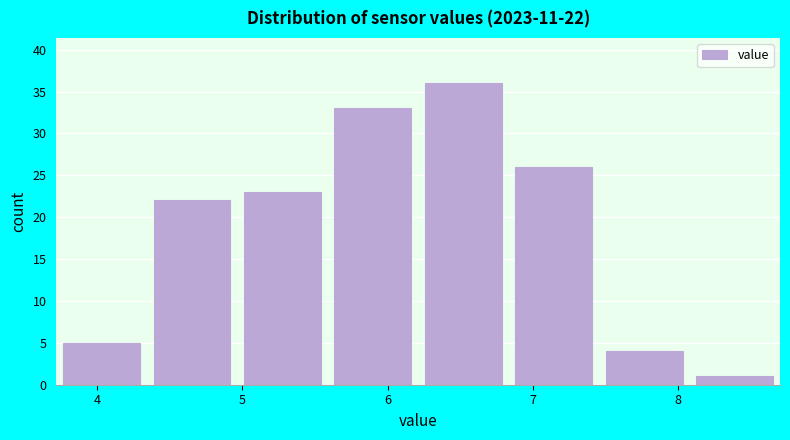

Which range on the x-axis has the tallest bar?

6.2 to 6.8